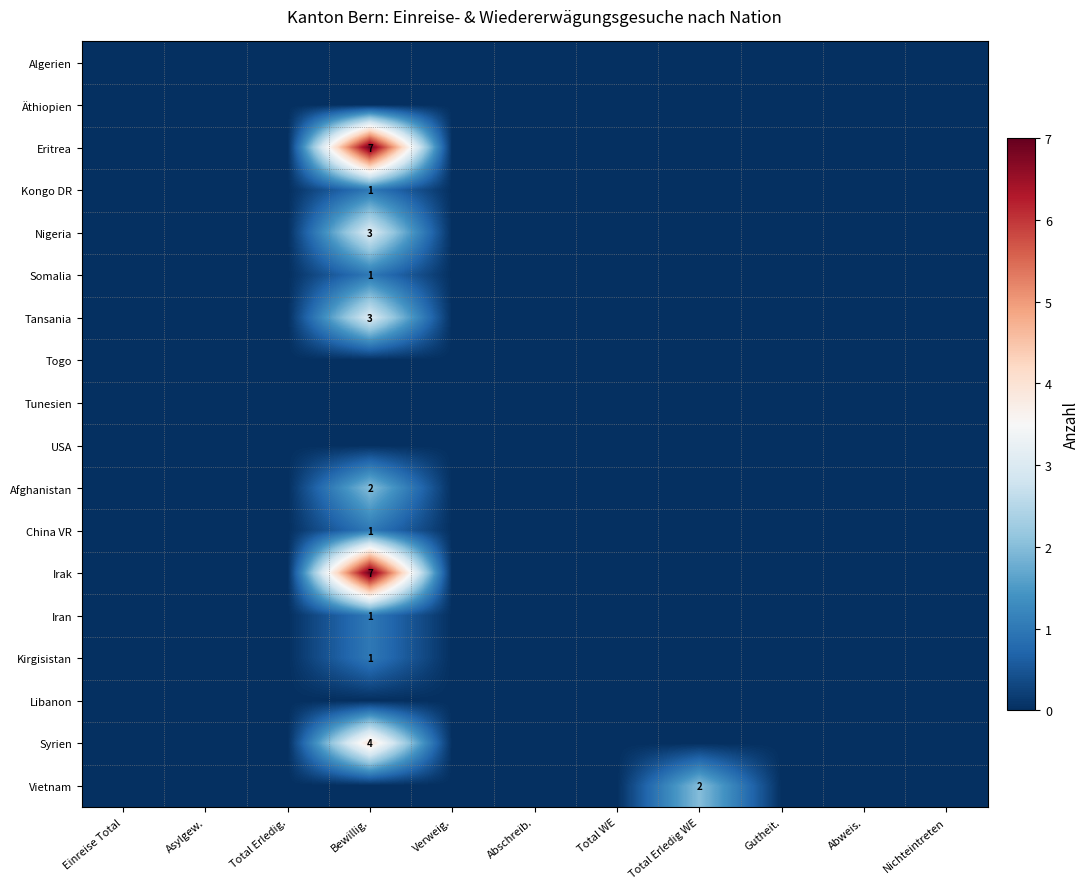

Rank the categories by Iran value from highest to lowest.

Bewillig., Einreise Total, Asylgew., Total Erledig., Verweig., Abschreib., Total WE, Total Erledig WE, Gutheit., Abweis., Nichteintreten